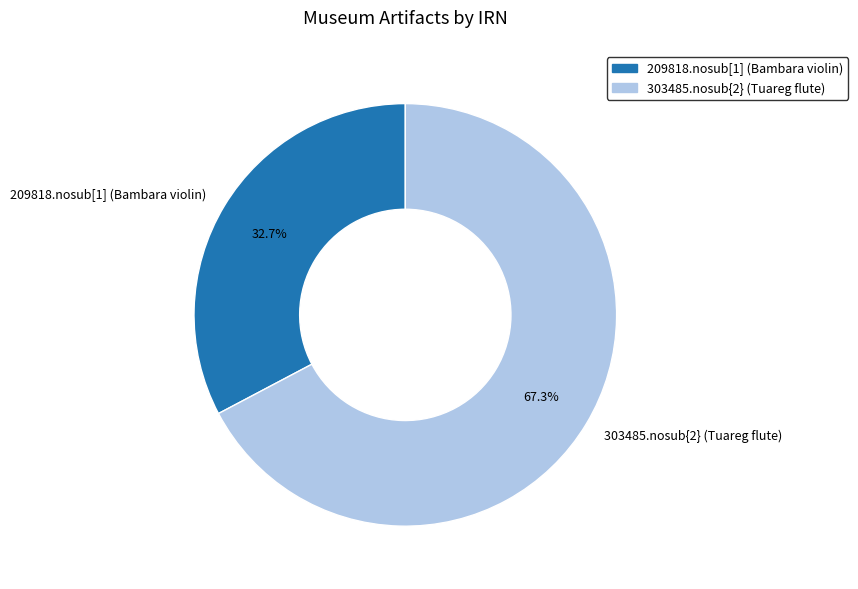

Rank the categories by value from highest to lowest.

303485.nosub{2} (Tuareg flute), 209818.nosub[1] (Bambara violin)